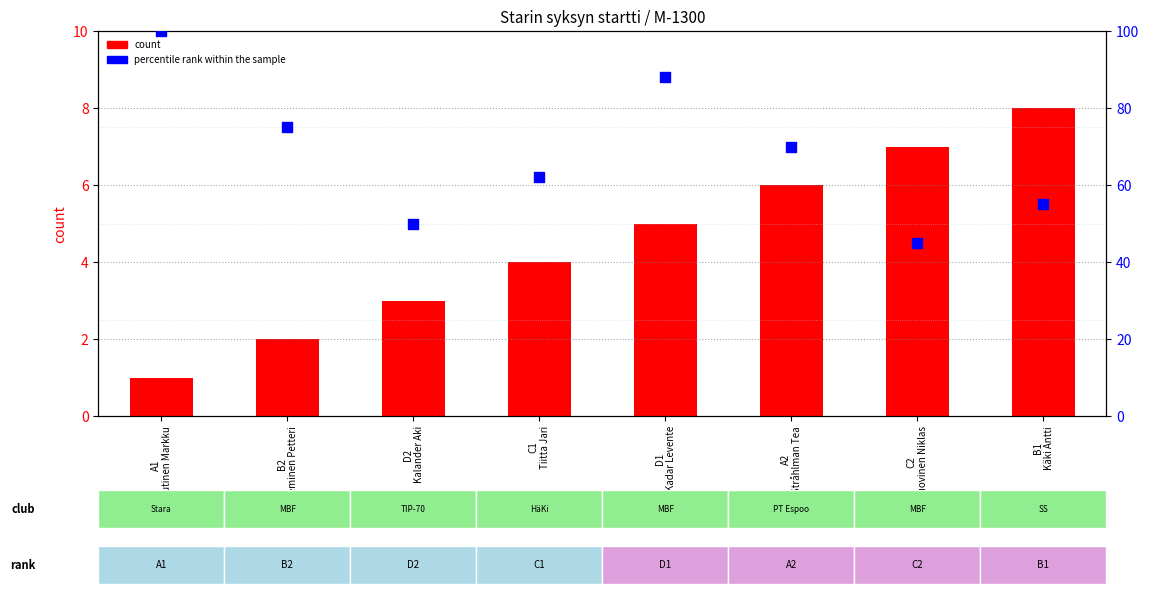

At which category is the sum across all series the highest?

A1
Nuutinen Markku